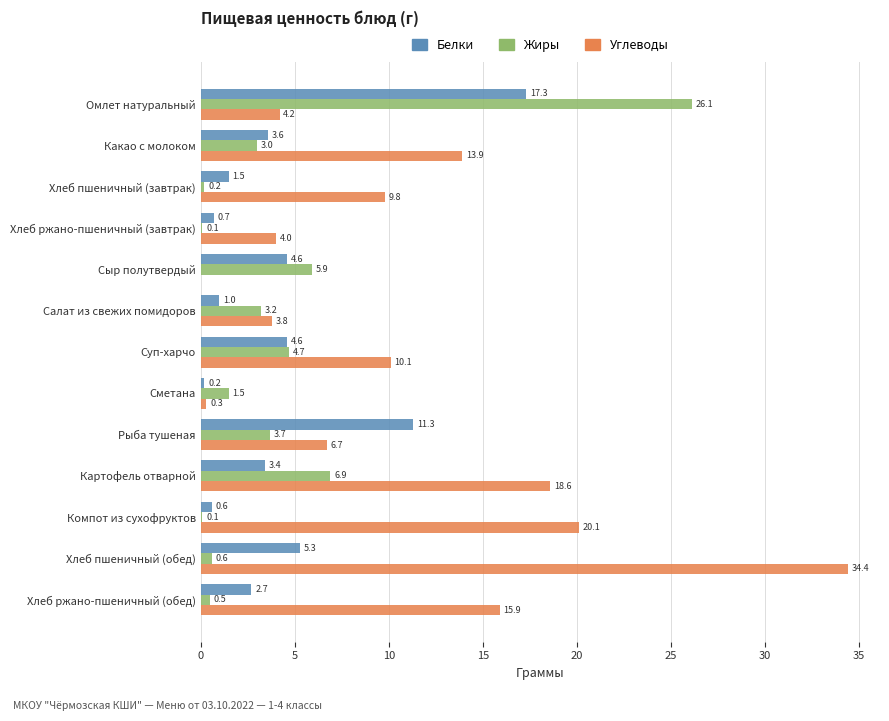

What is the sum of the Углеводы values at Сыр полутвердый and Салат из свежих помидоров?

3.8